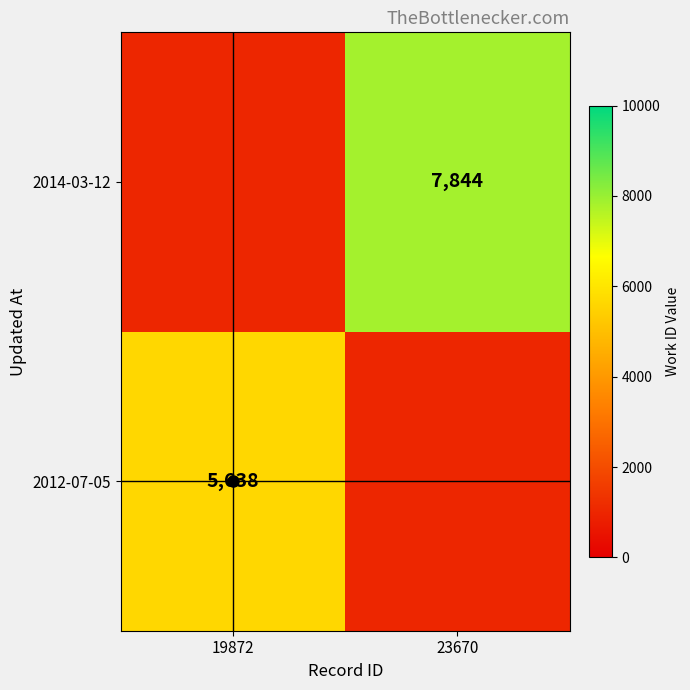

How many categories are shown in the chart?

2